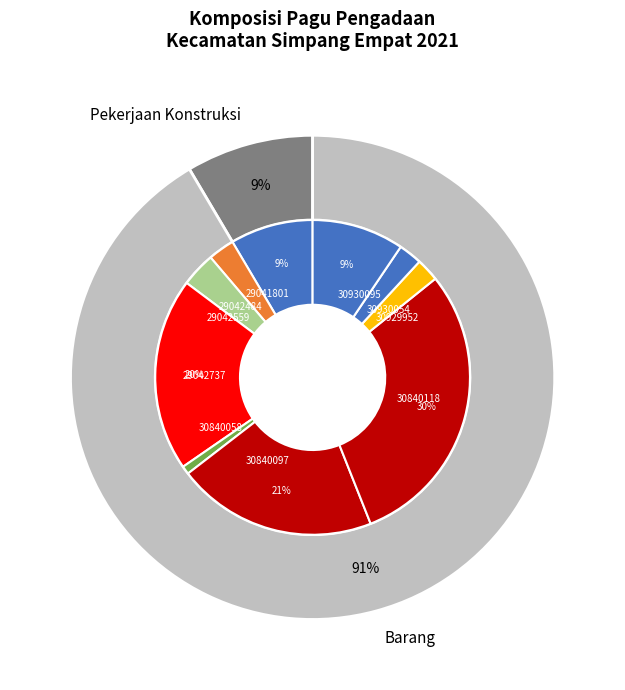

Combined, what portion of the pie is 29042484 and 30840118?

32.5%